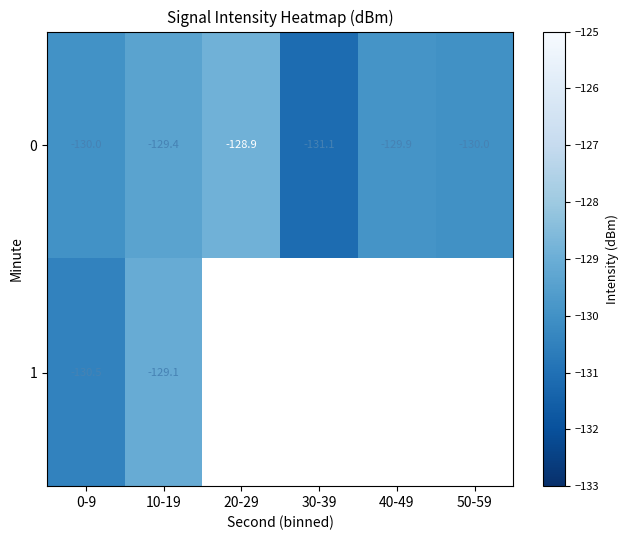

List the series in order of their peak value, lowest first.

1, 0